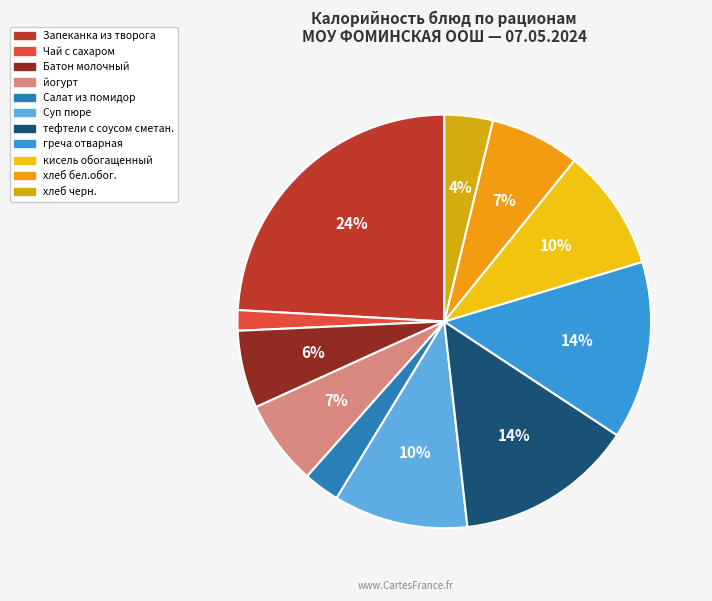

How much of the chart is everything except йогурт?

93.3%